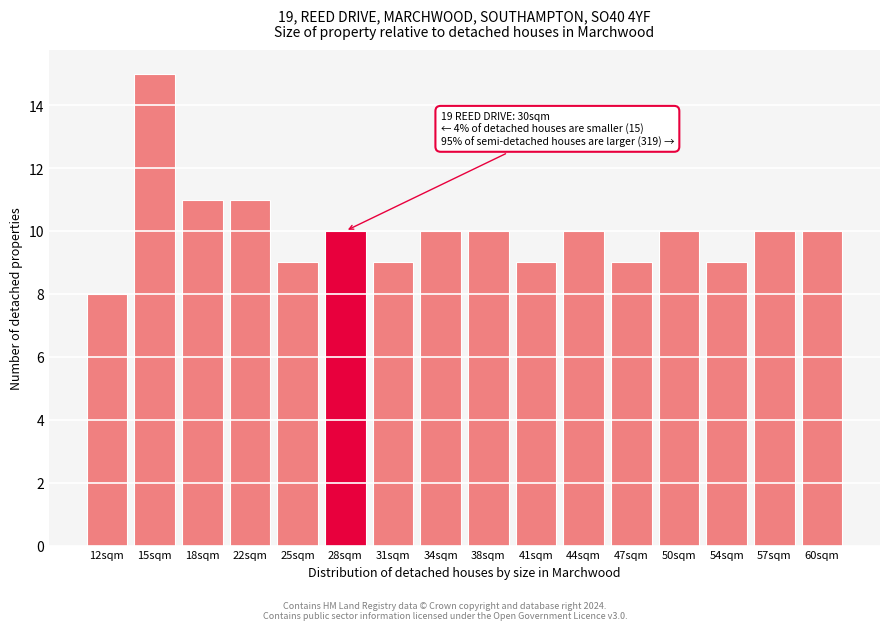

Reading left to right, what are all the values shown in this chart?

8	15	11	11	9	10	9	10	10	9	10	9	10	9	10	10